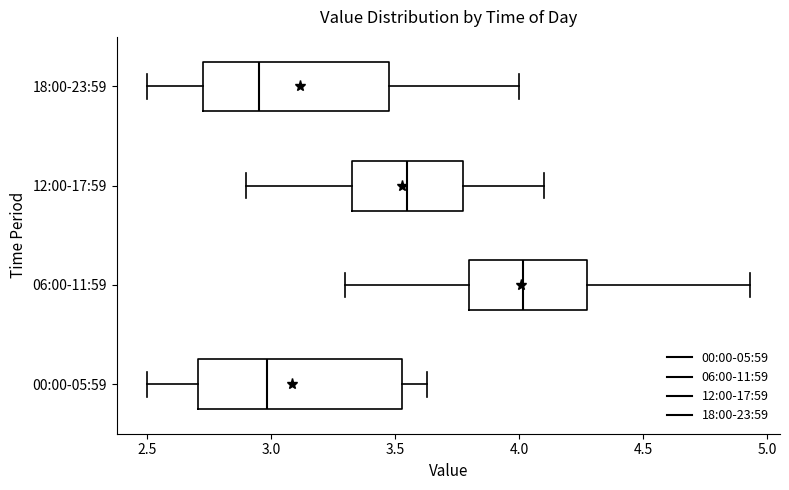

Where is the left edge of the box for 12:00-17:59 on the x-axis? The values are not printed on the chart, so give them approximately, as read against the axis.

3.35